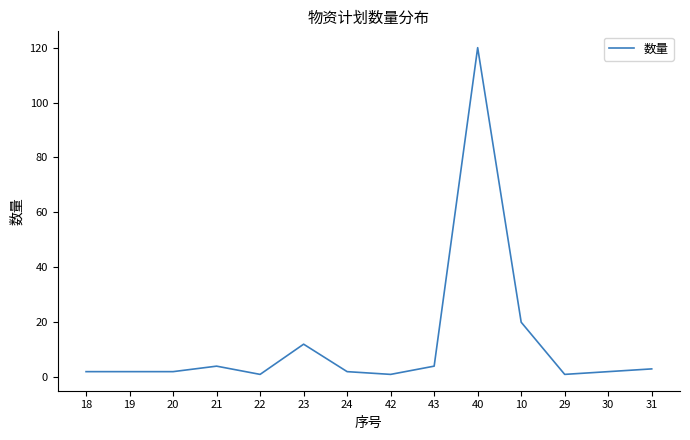

What is the difference between the maximum and minimum values?

119